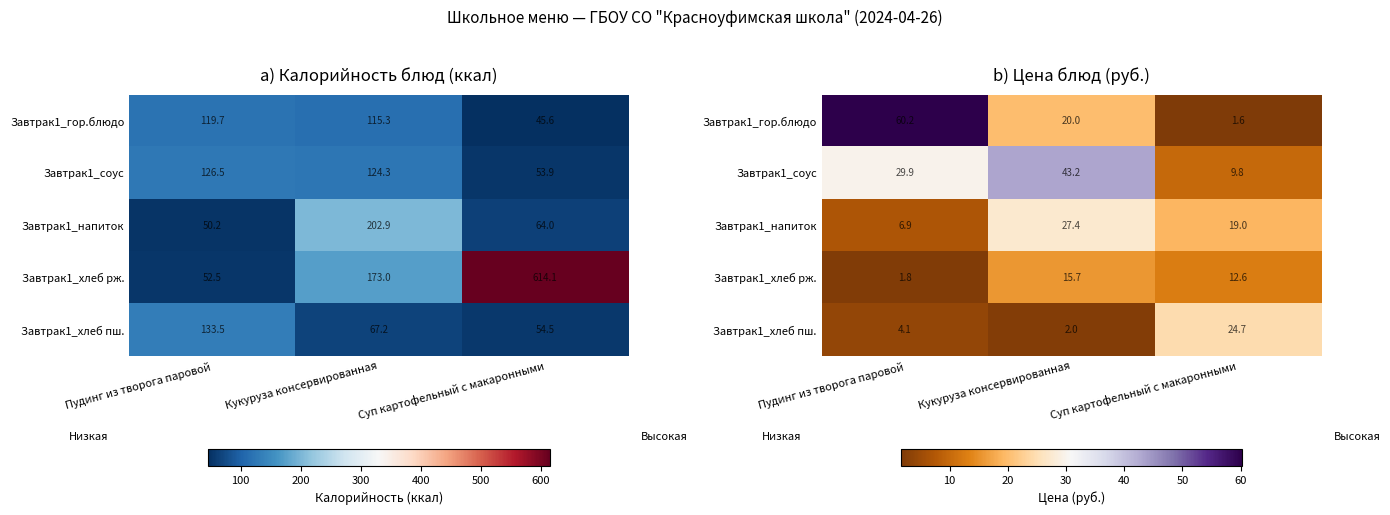

At which label does Завтрак1_гор.блюдо first exceed 19?

Пудинг из творога паровой